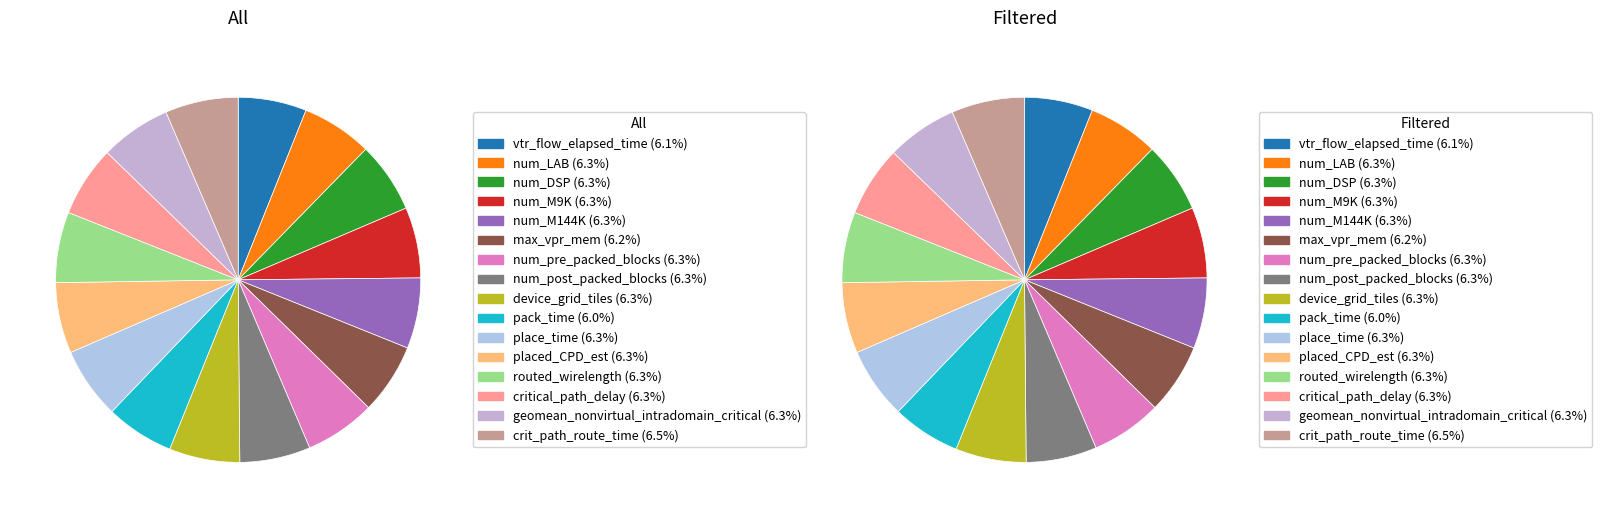

Which slice is the smallest?

pack_time